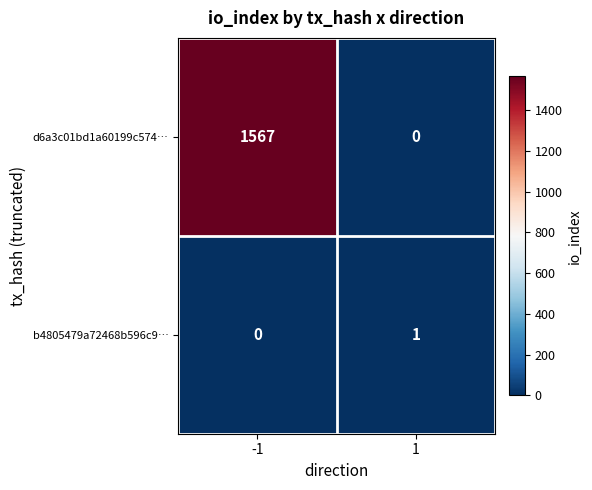

Rank the series by their maximum value, from lowest to highest.

b4805479a72468b596c9…, d6a3c01bd1a60199c574…